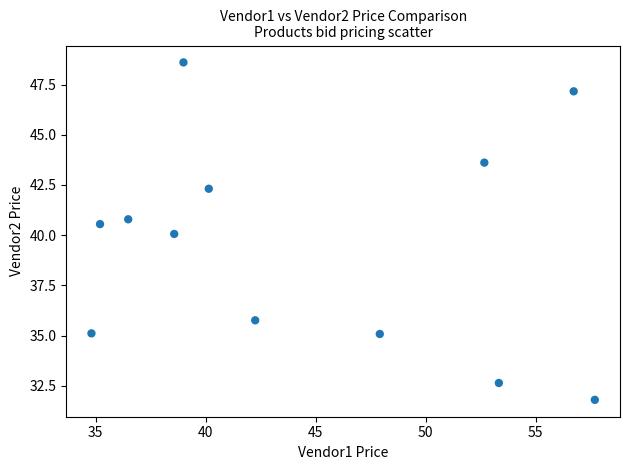

What is the average X value?

44.6